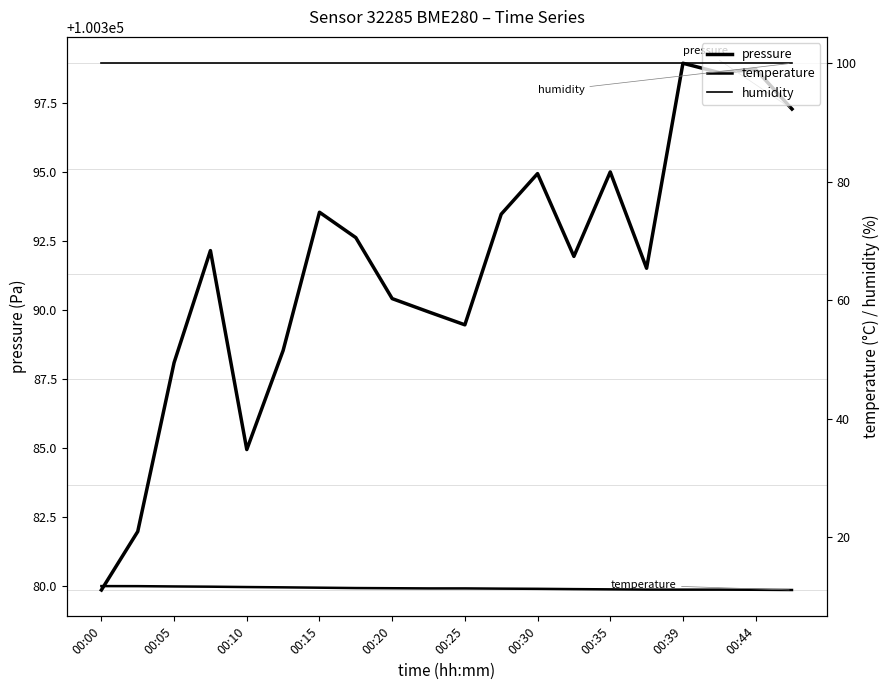

Is this an area chart (filled region under the line)?

No